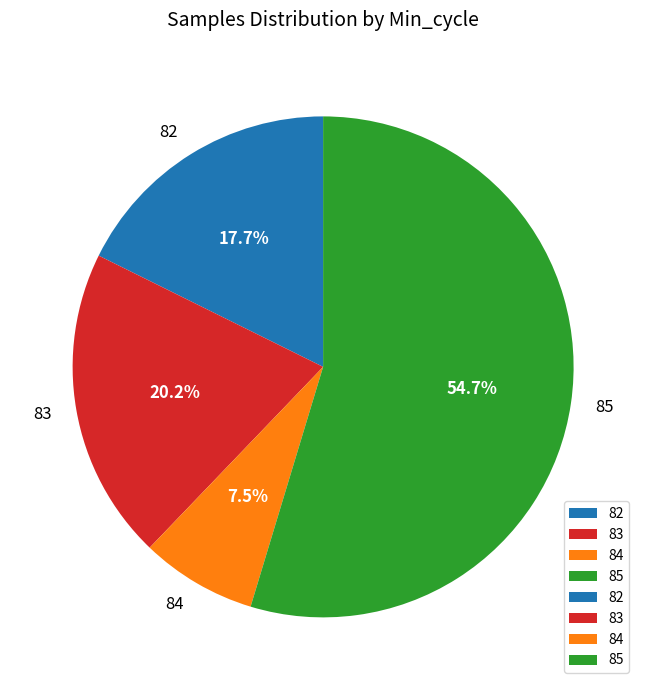

Between 83 and 84, which is larger?

83